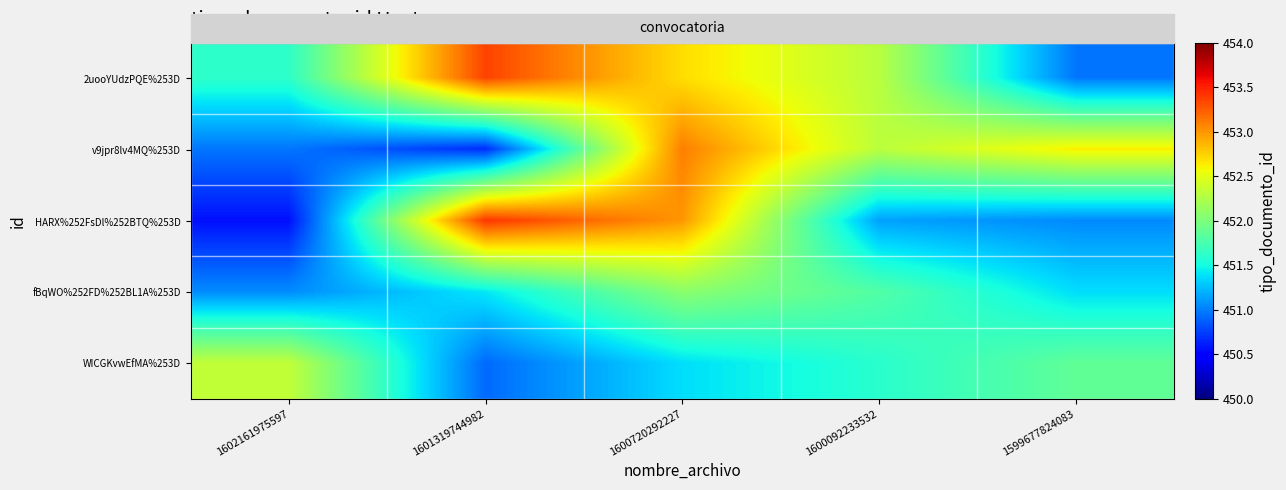

How many distinct data groups are displayed?

5